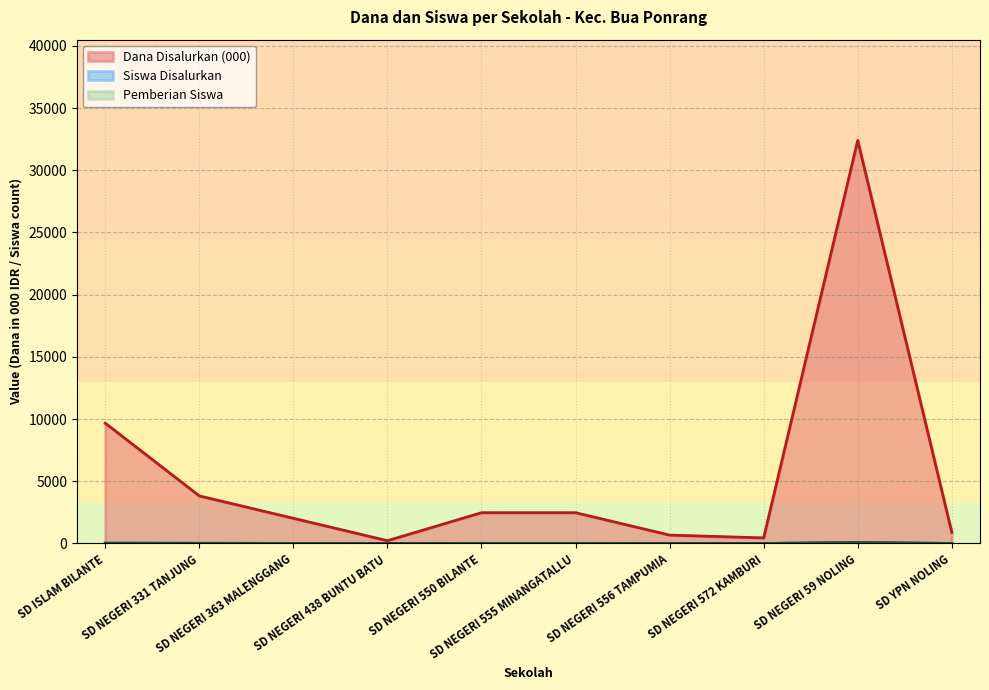

The value of Dana Disalurkan at SD NEGERI 438 BUNTU BATU is 225. True or false?

True